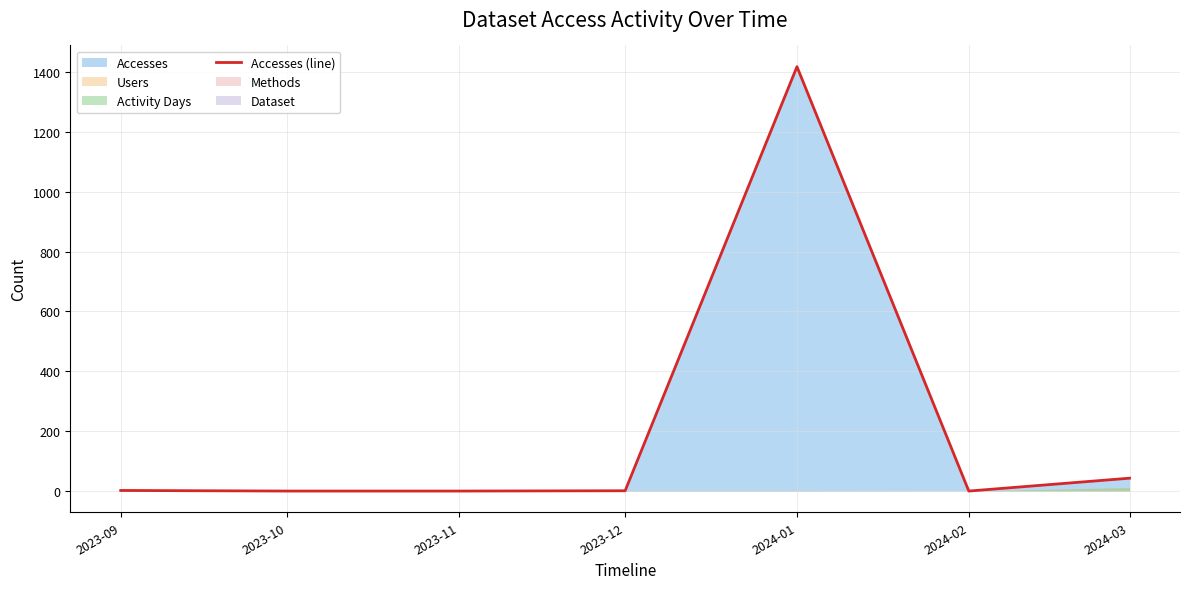

What is the label of the 5th point from the right?

2023-11